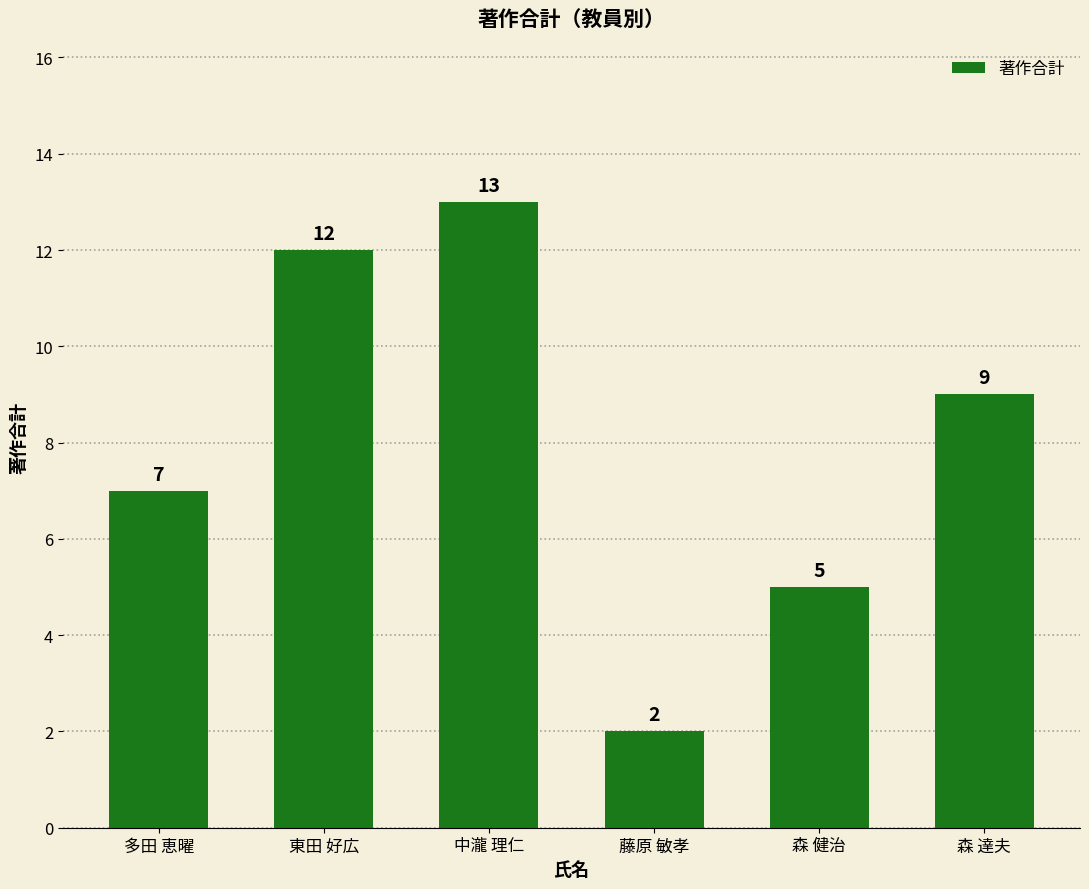

What is the sum of all values?

48